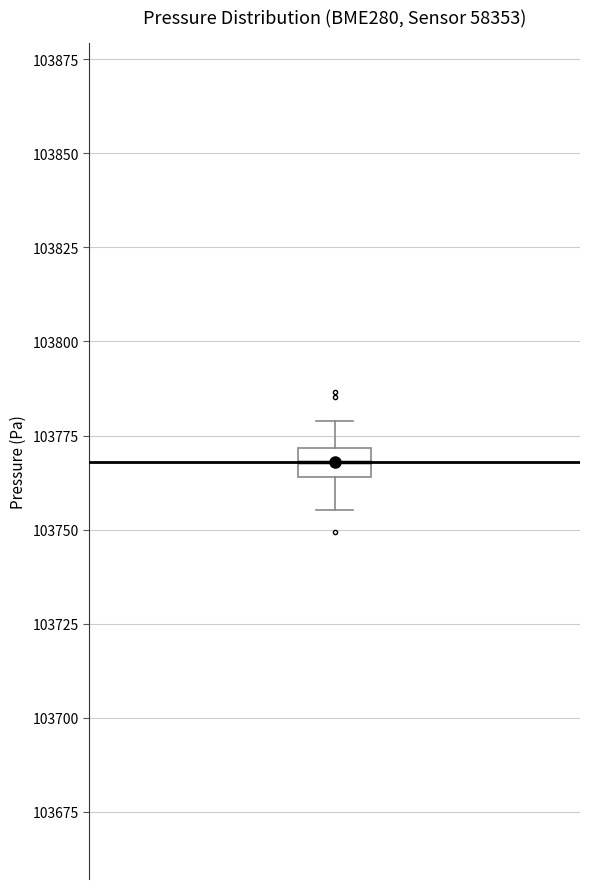

Where is the lower edge of the box on the y-axis? The values are not printed on the chart, so give them approximately, as read against the axis.

103765